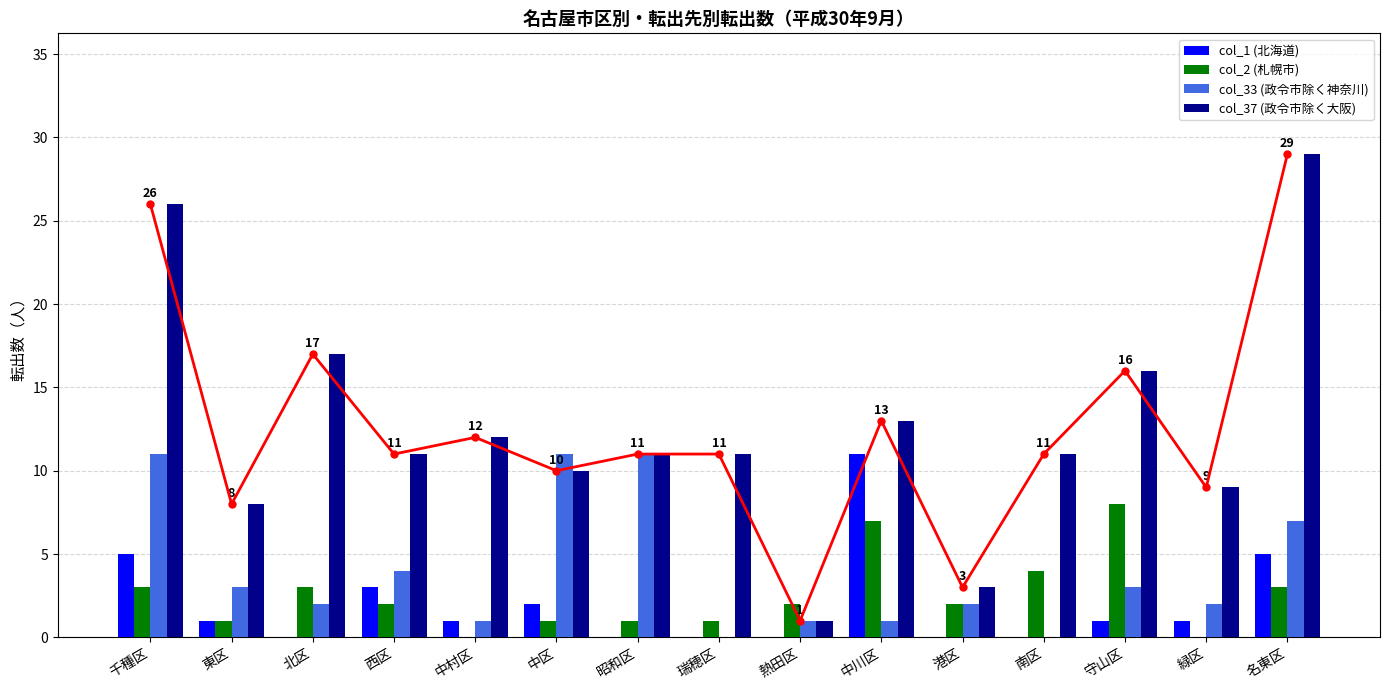

Rank the series by their maximum value, from highest to lowest.

col_37 (政令市除く大阪), col_1 (北海道), col_33 (政令市除く神奈川), col_2 (札幌市)